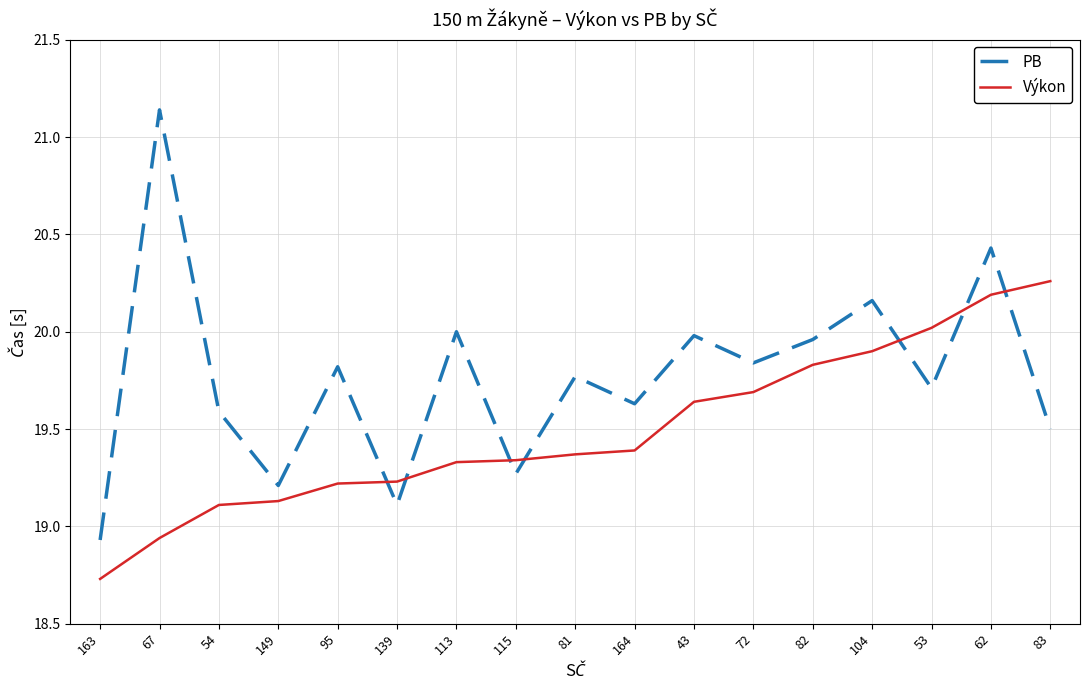

At which category does the chart reach its minimum across all series?

163